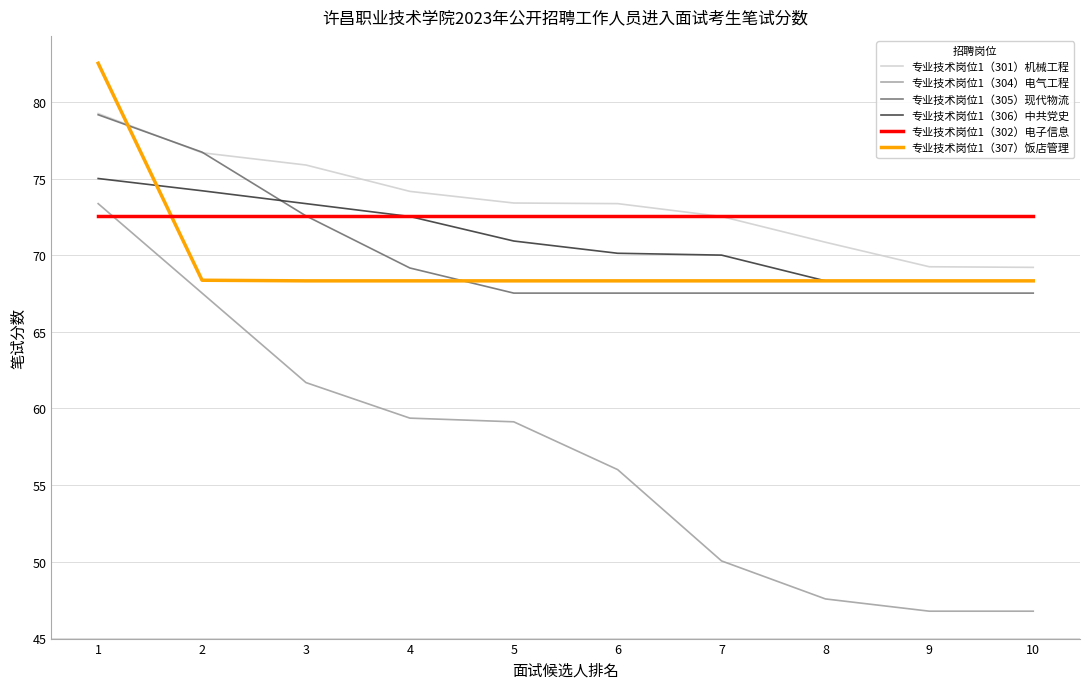

True or false: 专业技术岗位1（302）电子信息 has a value of 72.6 at 4.

True